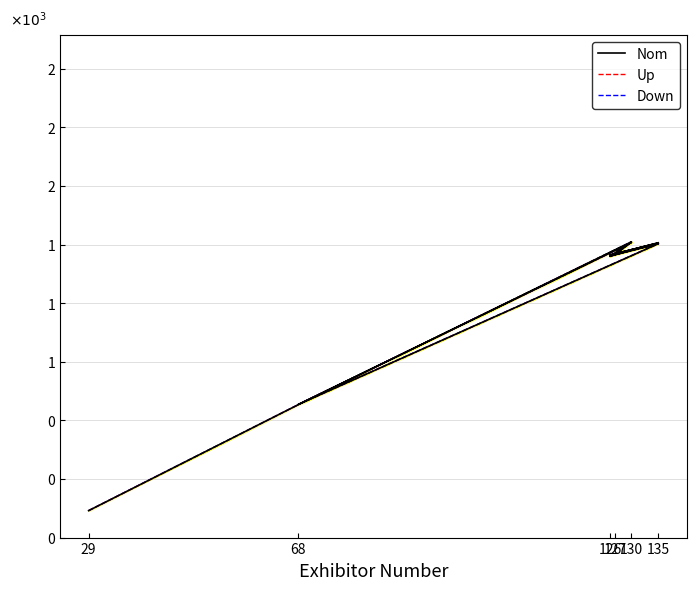

What are all the series names shown in the legend?

Nom, Up, Down